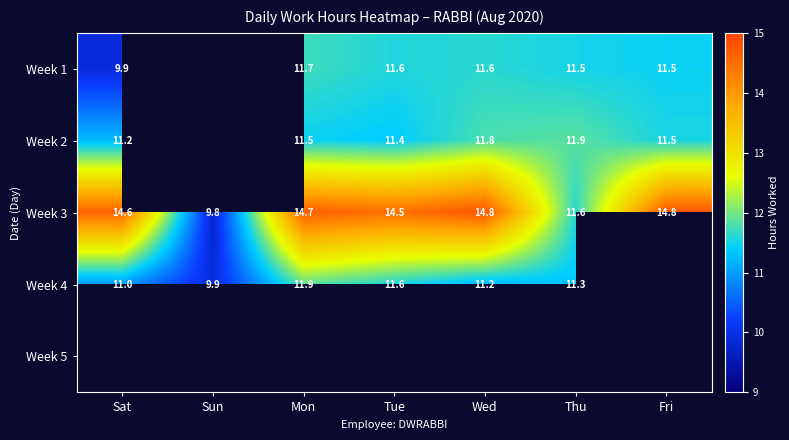

How many values in the Week 3 series exceed 14?

5